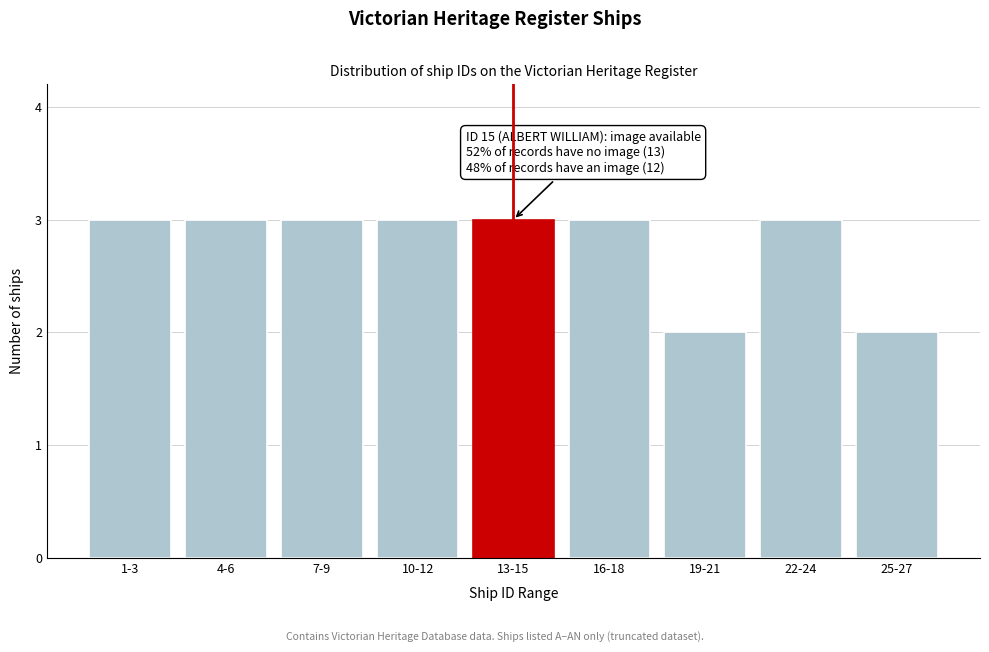

Reading left to right, what are all the values shown in this chart?

3	3	3	3	3	3	2	3	2